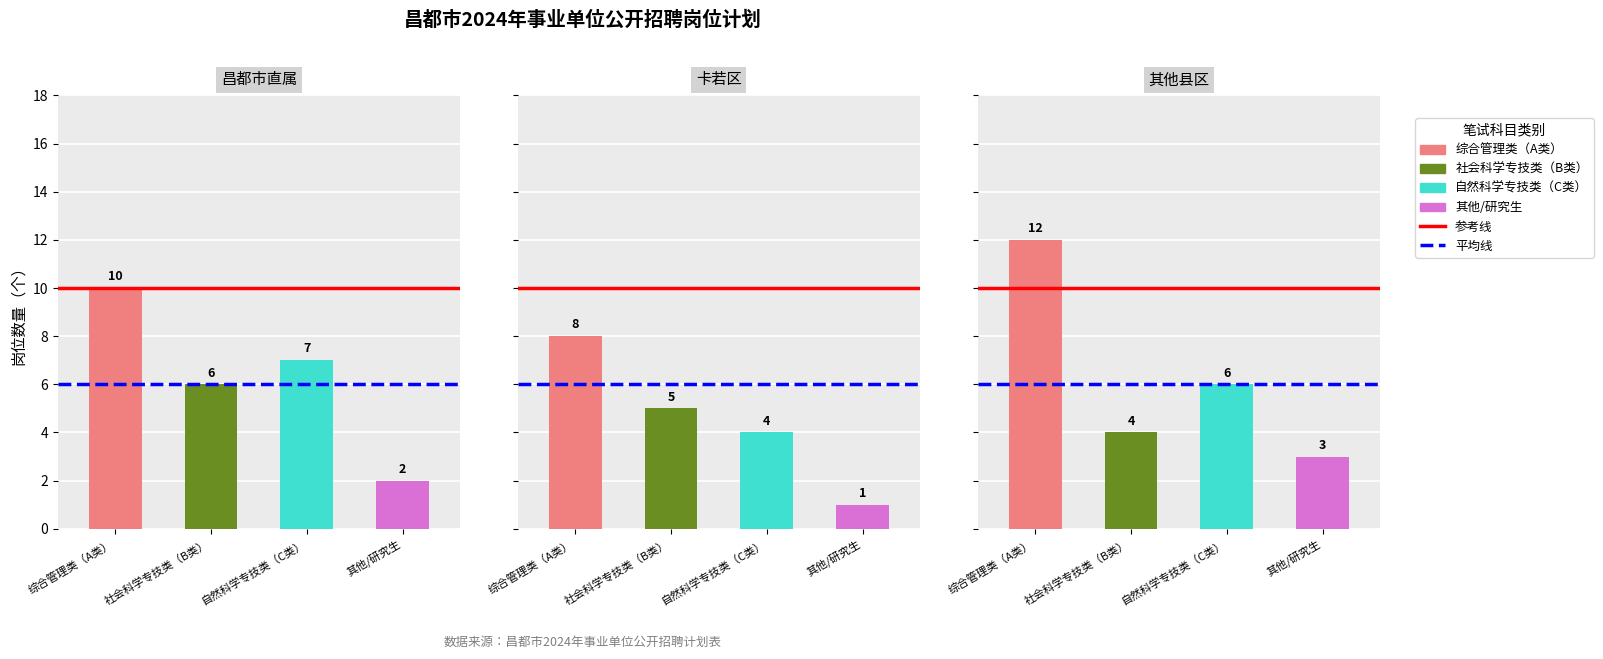

At how many categories does at least one series exceed 6?

2